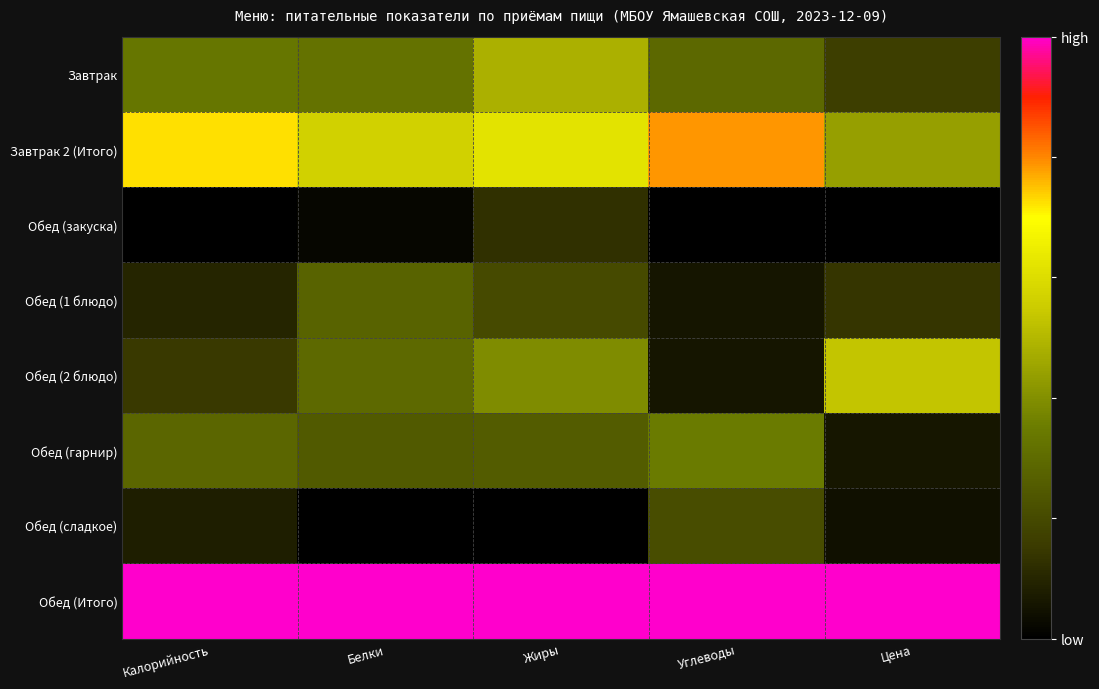

What is the difference between the highest and lowest values at Жиры?

1.0